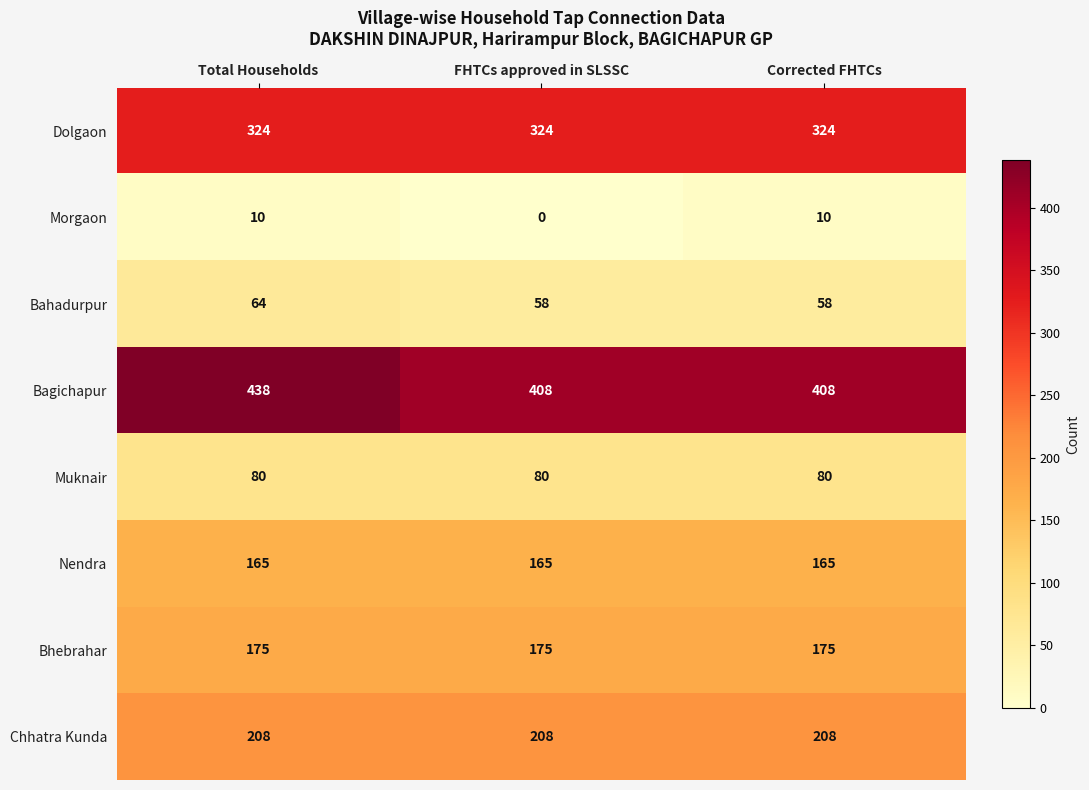

At how many categories does at least one series exceed 175?

3